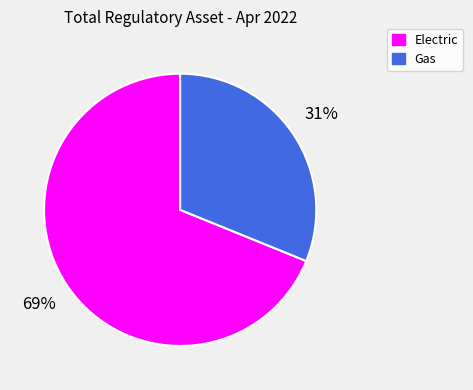

What percentage is the Gas slice, to the nearest percent?

31%